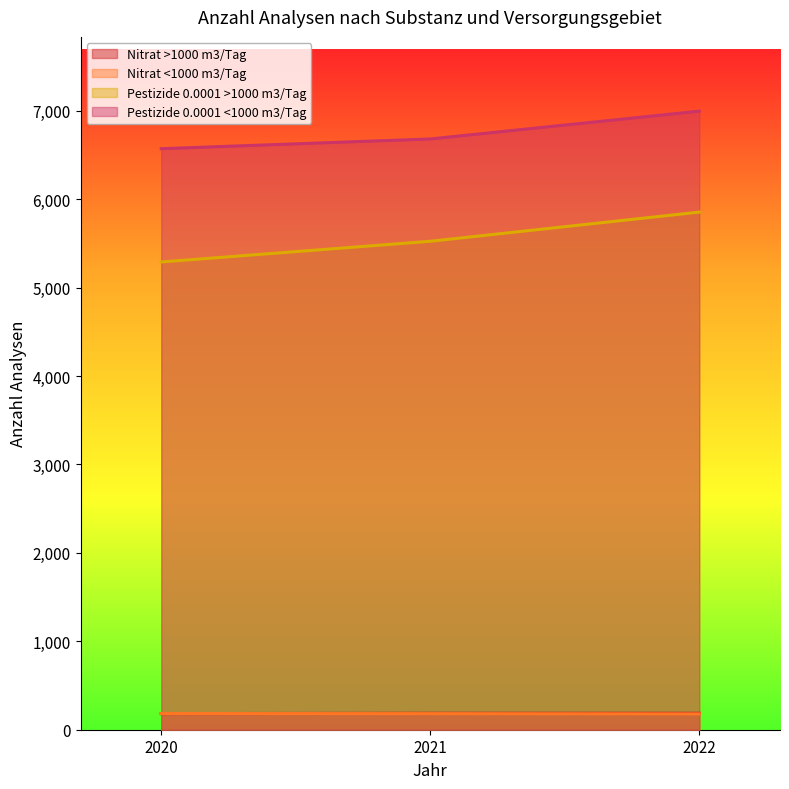

Read the Pestizide 0.0001 <1000 m3/Tag value at 2022.

6996